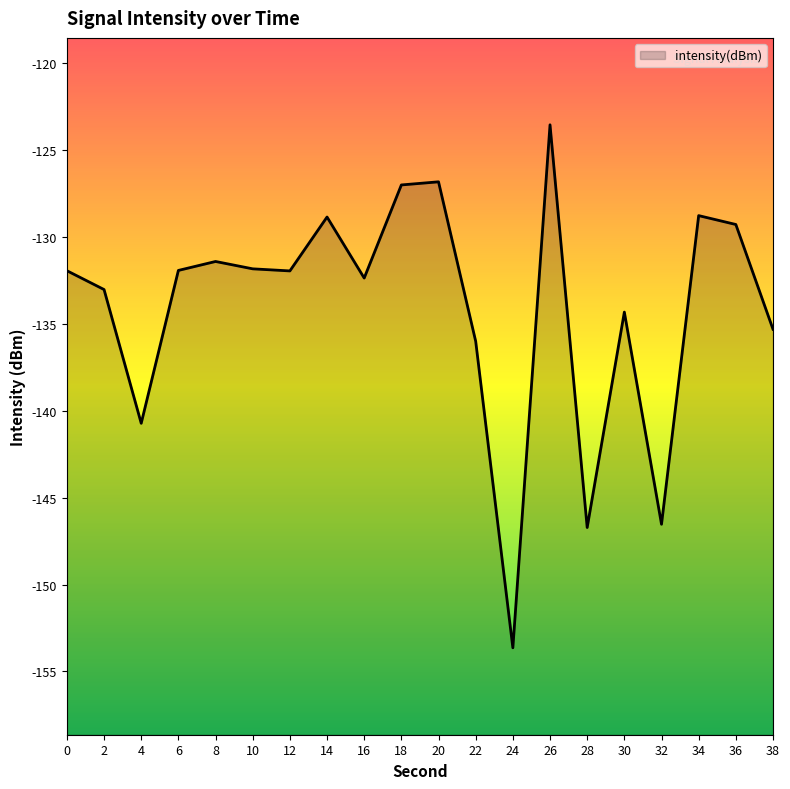

Reading left to right, transcribe all the data shown in this chart.

0=-131.9	2=-133.0	4=-140.7	6=-131.9	8=-131.4	10=-131.8	12=-132.0	14=-128.9	16=-132.4	18=-127.0	20=-126.8	22=-136.0	24=-153.6	26=-123.6	28=-146.7	30=-134.3	32=-146.5	34=-128.8	36=-129.3	38=-135.3